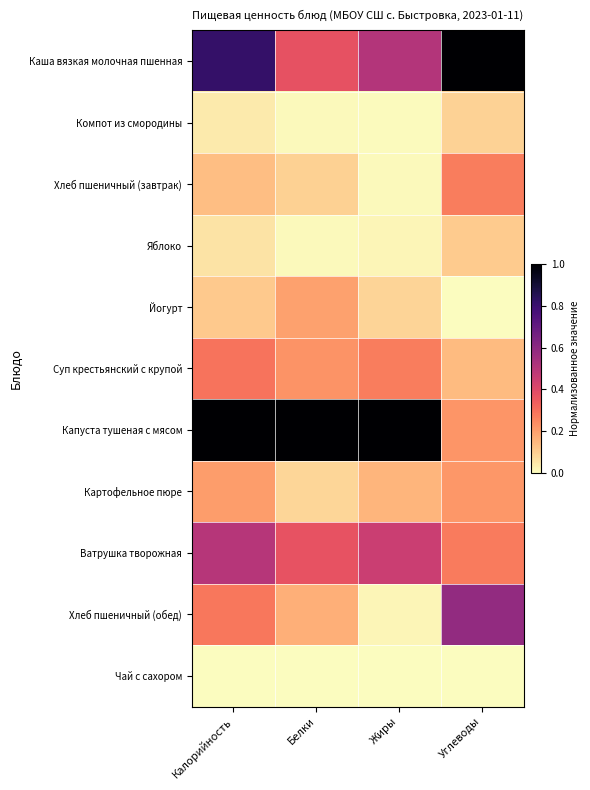

How many data points does each series have?

4